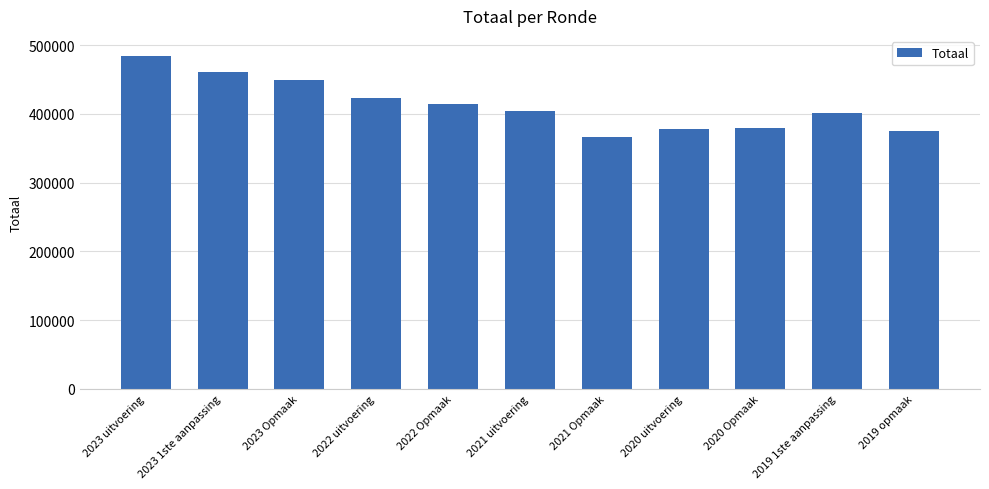

How many series are shown in this chart?

1